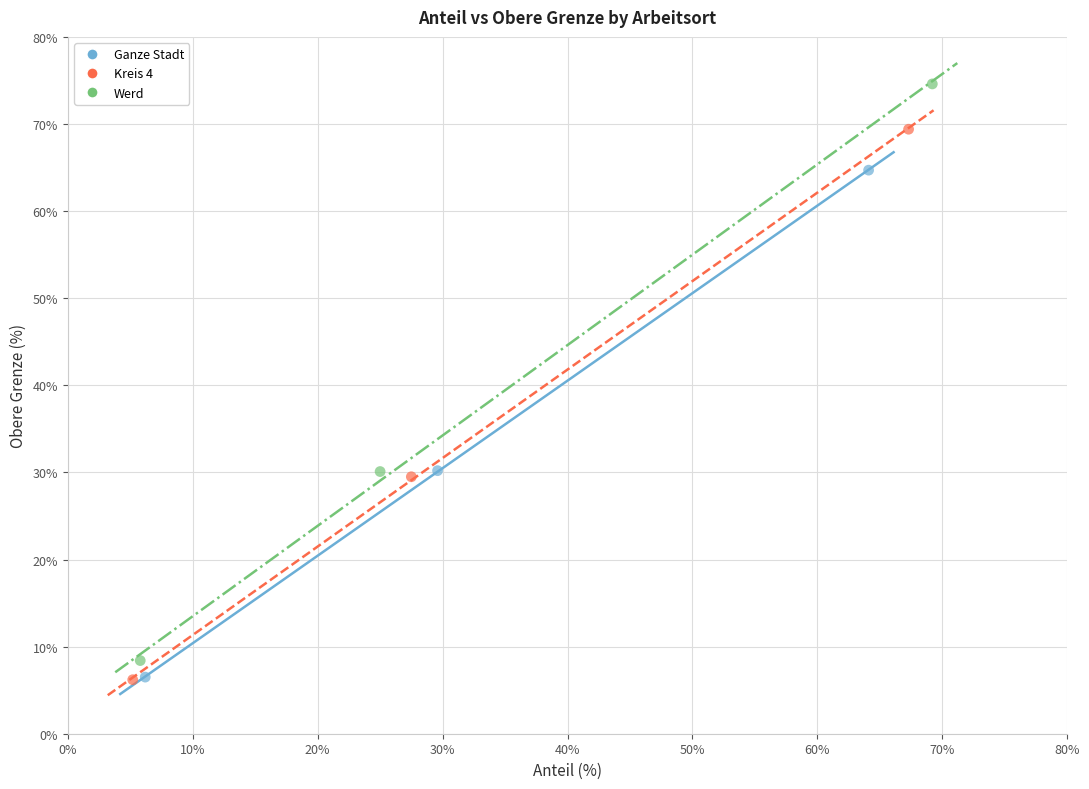

Which series has the largest Y range (max minus min)?

Werd